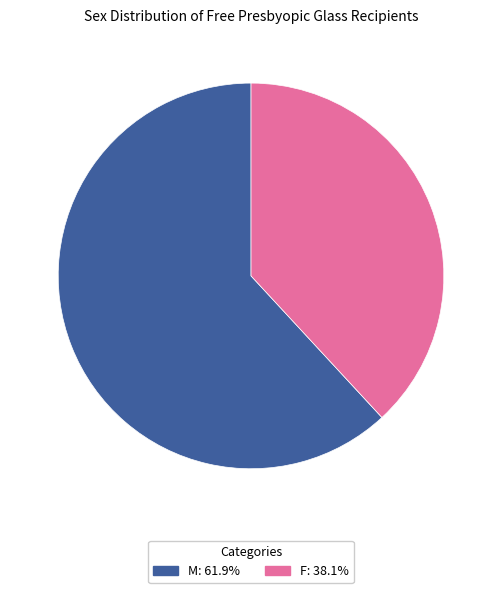

Count the number of slices in the pie.

2